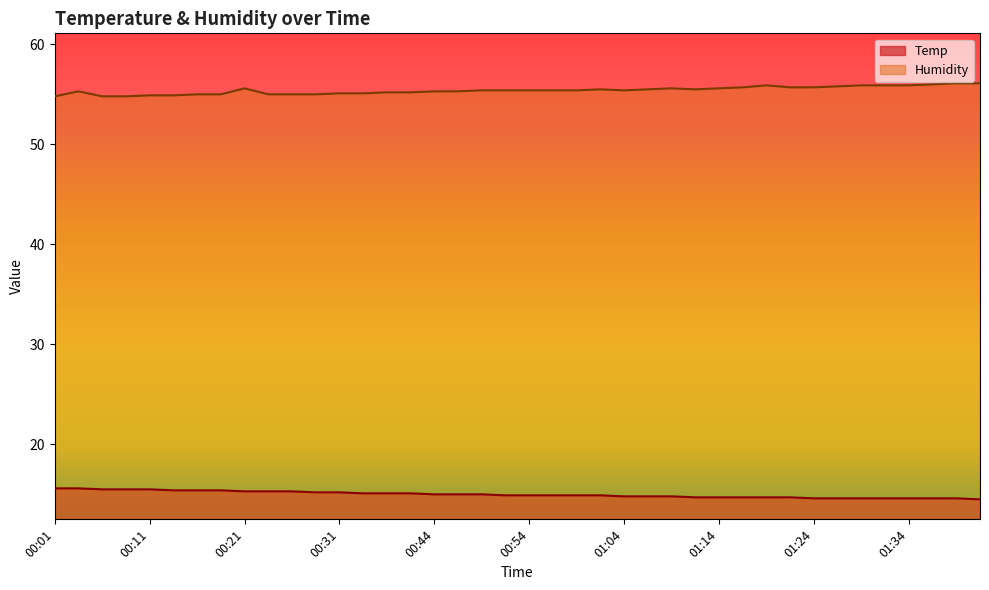

How many lines are shown in the chart?

2